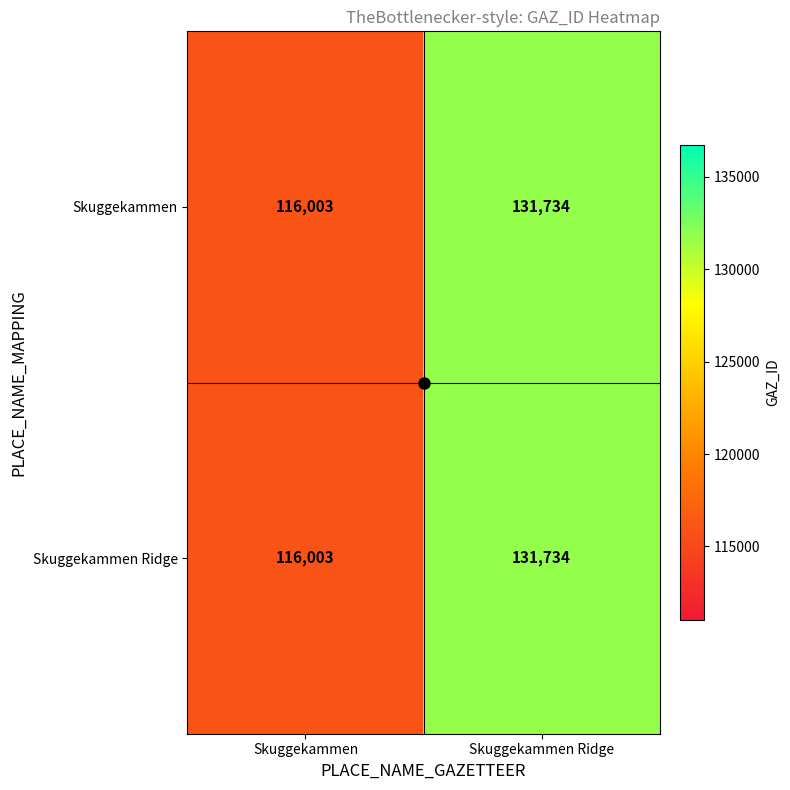

Rank the categories by Skuggekammen value from lowest to highest.

Skuggekammen, Skuggekammen Ridge